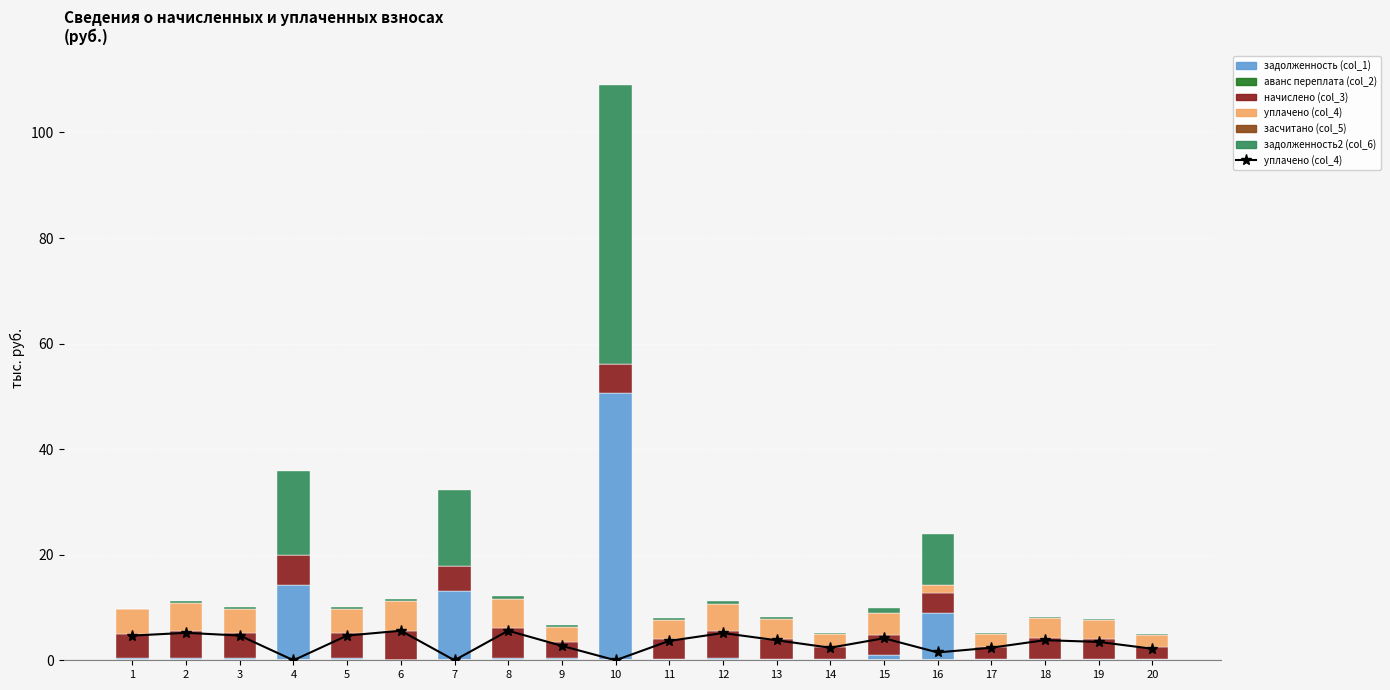

Reading left to right, extract all data points from this chart.

уплачено (col_4): 1=4.7	2=5.2	3=4.7	4=0.0	5=4.7	6=5.6	7=0.0	8=5.6	9=2.7	10=0.0	11=3.7	12=5.2	13=3.8	14=2.4	15=4.2	16=1.5	17=2.4	18=3.8	19=3.5	20=2.2
задолженность (col_1): 1=0.4	2=0.4	3=0.4	4=14.3	5=0.4	6=0.0	7=13.1	8=0.5	9=0.4	10=50.6	11=0.3	12=0.4	13=0.3	14=0.2	15=1.0	16=9.0	17=0.2	18=0.3	19=0.3	20=0.2
аванс переплата (col_2): 1=0.0	2=0.0	3=0.0	4=0.0	5=0.0	6=0.0	7=0.0	8=0.0	9=0.0	10=0.0	11=0.0	12=0.0	13=0.0	14=0.0	15=0.0	16=0.0	17=0.0	18=0.0	19=0.0	20=0.0
начислено (col_3): 1=4.7	2=5.2	3=4.7	4=5.6	5=4.7	6=5.6	7=4.7	8=5.6	9=3.1	10=5.6	11=3.7	12=5.2	13=3.8	14=2.4	15=3.8	16=3.8	17=2.4	18=3.8	19=3.8	20=2.4
засчитано (col_5): 1=0.0	2=0.0	3=0.0	4=0.0	5=0.0	6=0.0	7=0.0	8=0.0	9=0.0	10=0.0	11=0.0	12=0.0	13=0.0	14=0.0	15=0.0	16=0.0	17=0.0	18=0.0	19=0.0	20=0.0
задолженность2 (col_6): 1=0.0	2=0.4	3=0.4	4=16.0	5=0.4	6=0.5	7=14.4	8=0.5	9=0.4	10=52.9	11=0.3	12=0.4	13=0.3	14=0.2	15=0.9	16=9.7	17=0.2	18=0.3	19=0.3	20=0.2